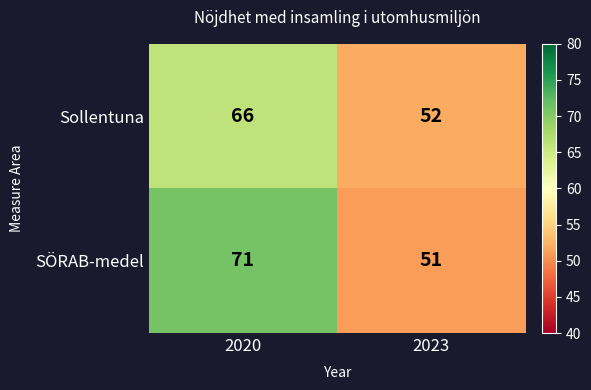

Which series changed the most between 2020 and 2023?

SÖRAB-medel